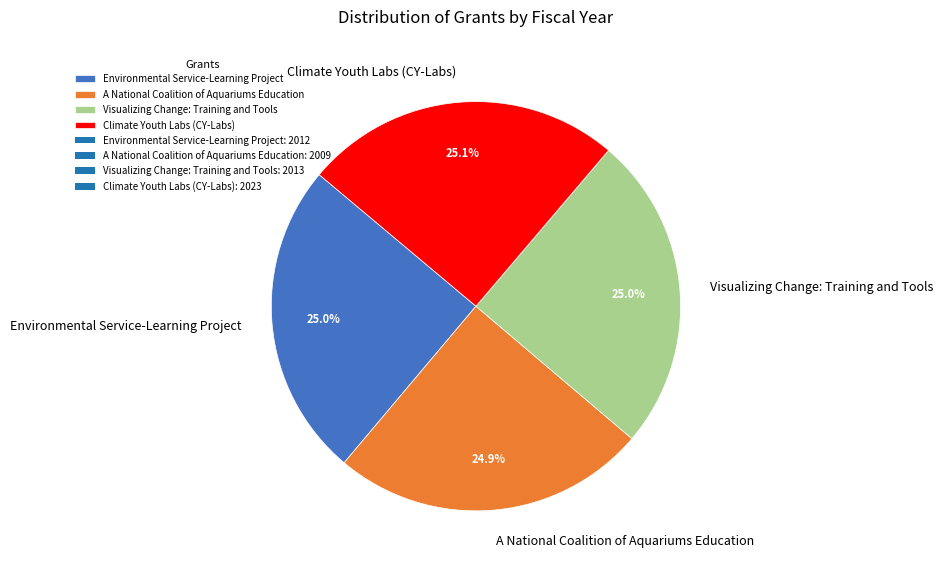

How many segments does this pie chart have?

4